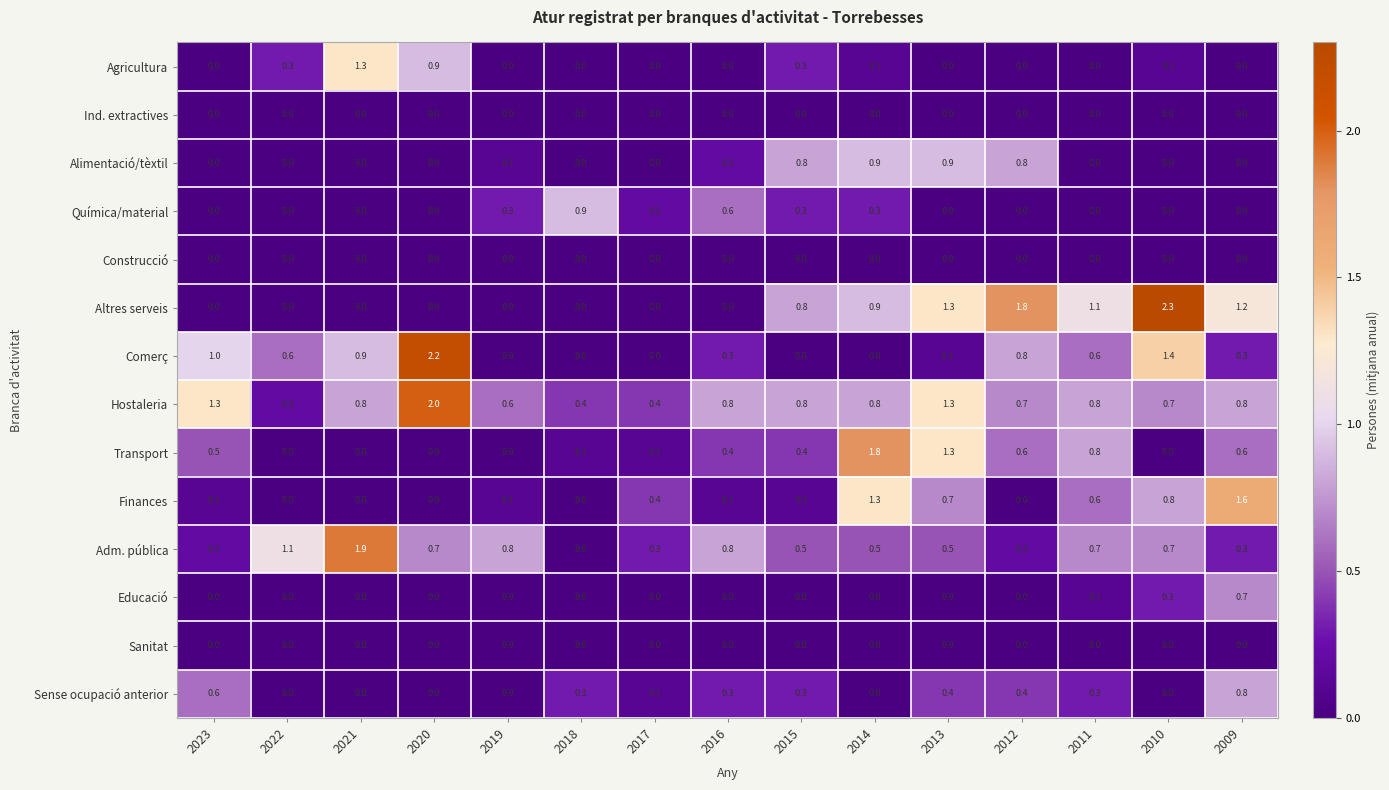

Which series changed the most between 2018 and 2012?

Altres serveis